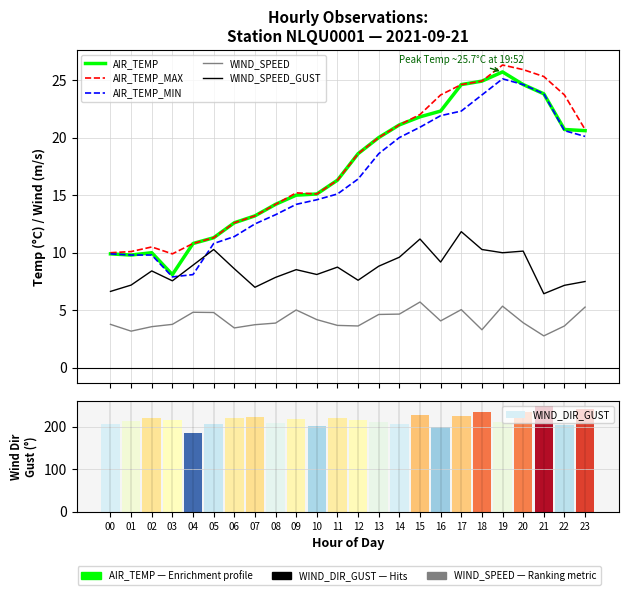

Is the value of AIR_TEMP_MIN at 07 greater than the value of WIND_SPEED_GUST at 07?

Yes